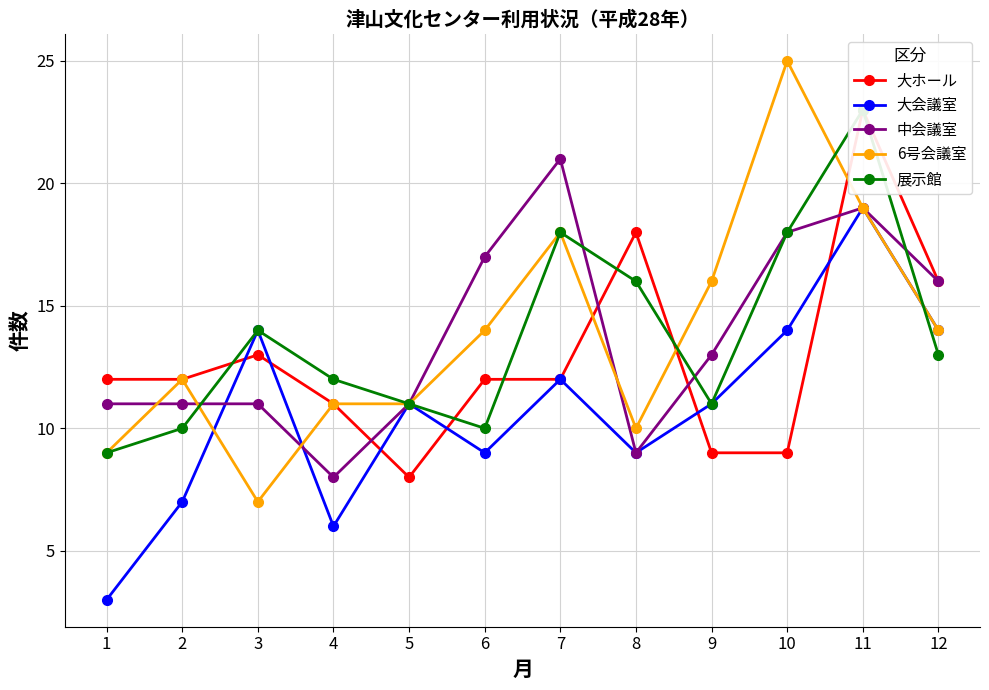

The value of 展示館 at 8 is 23. True or false?

False